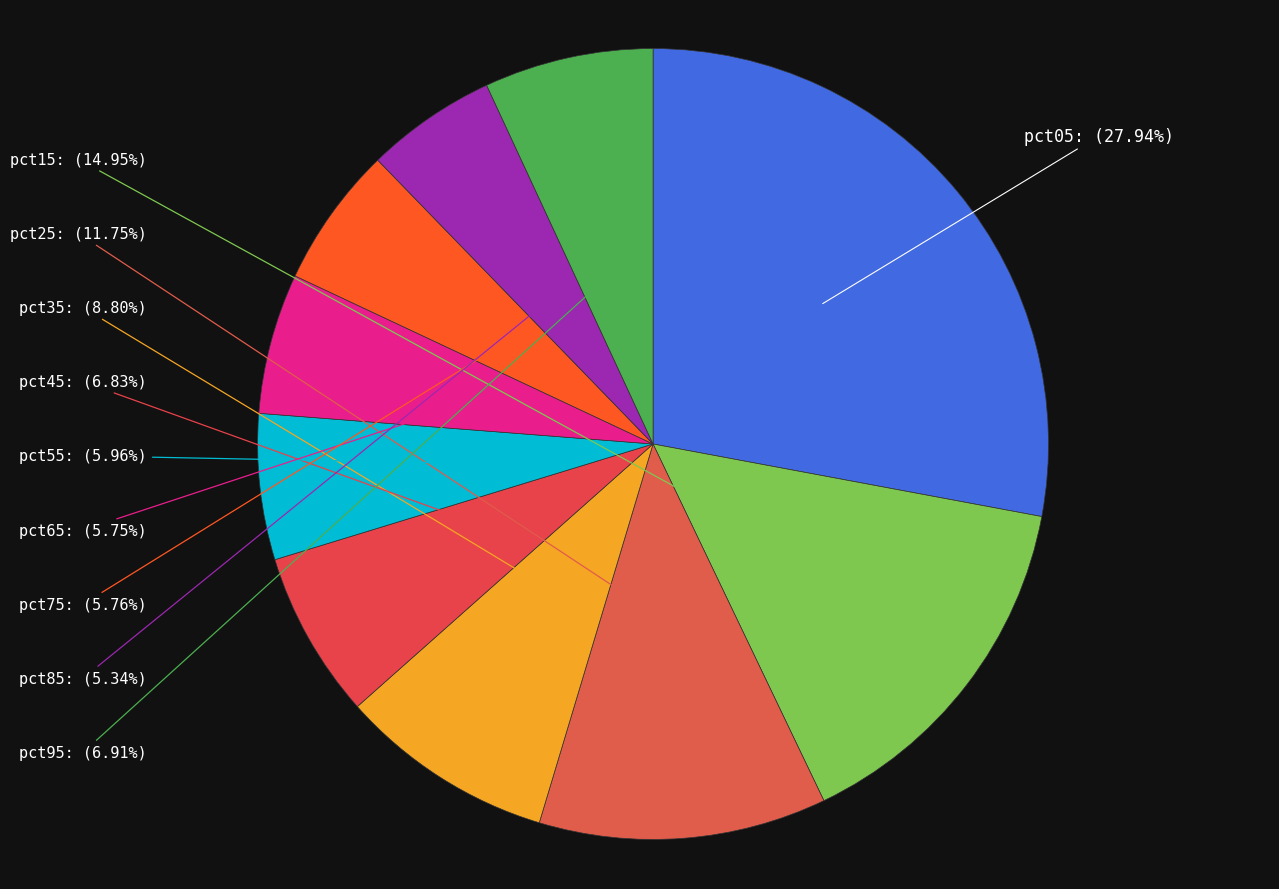

Between pct75 and pct15, which is larger?

pct15